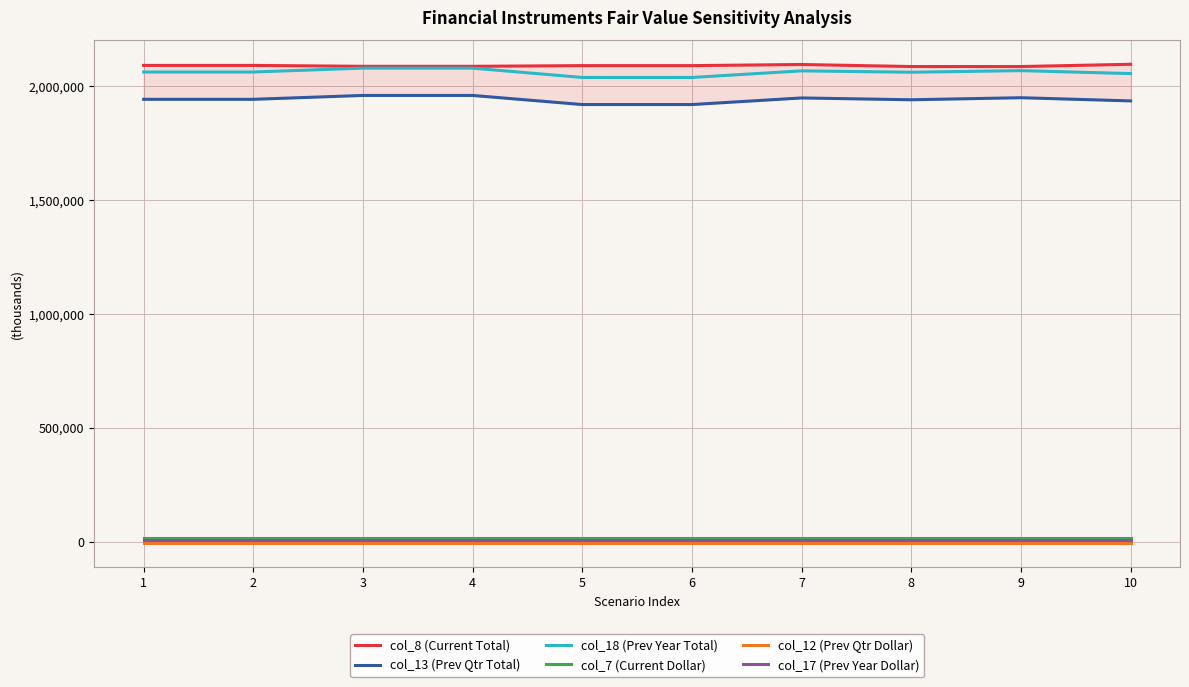

What is the minimum value shown in the chart?

-8000